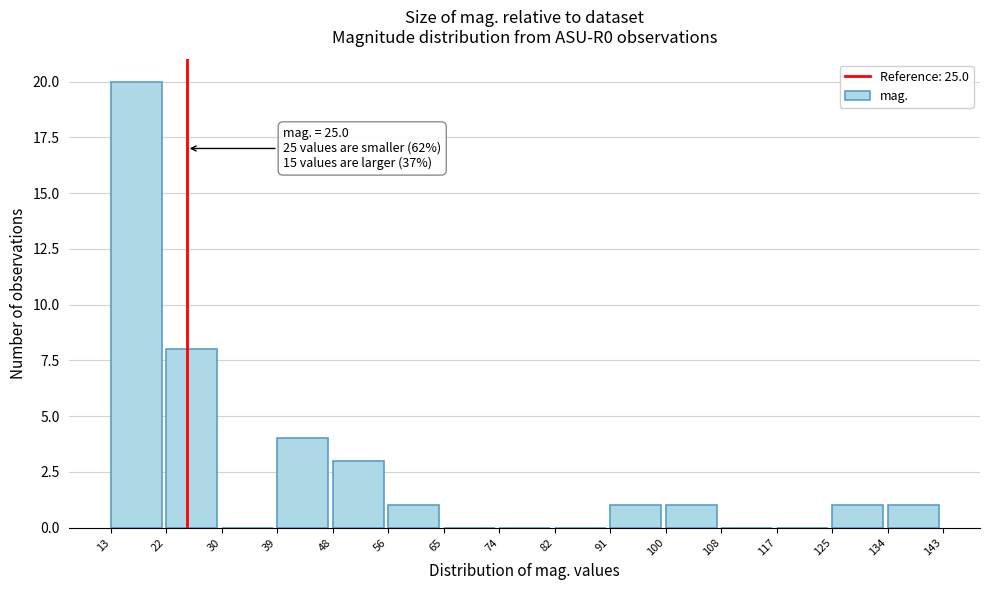

Which range on the x-axis has the tallest bar?

13 to 22